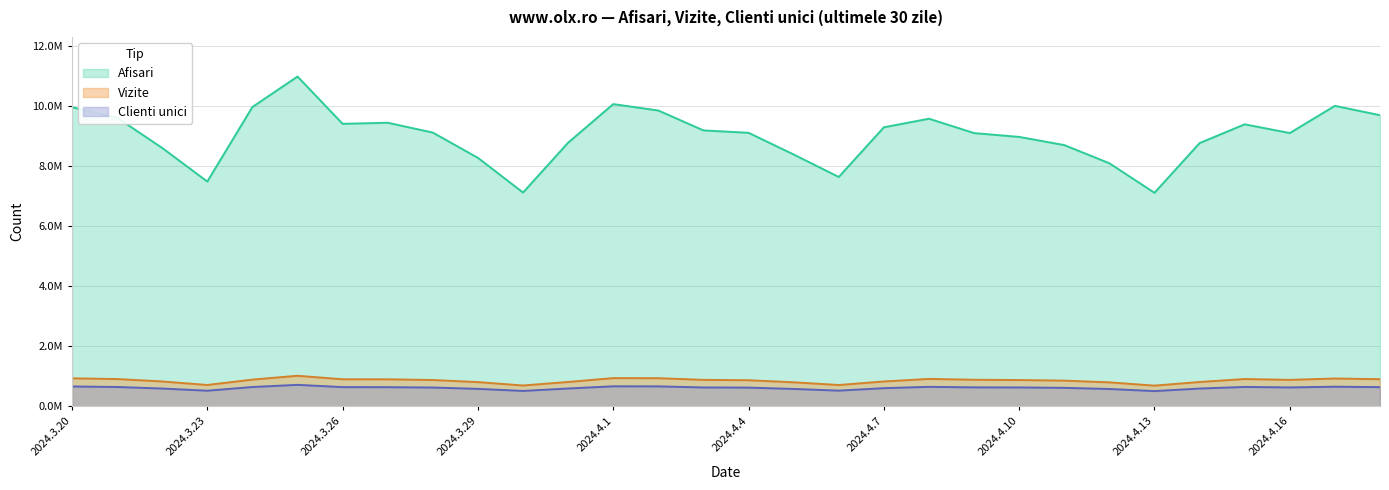

What is the total value across all series at 2024.4.13?

8.3